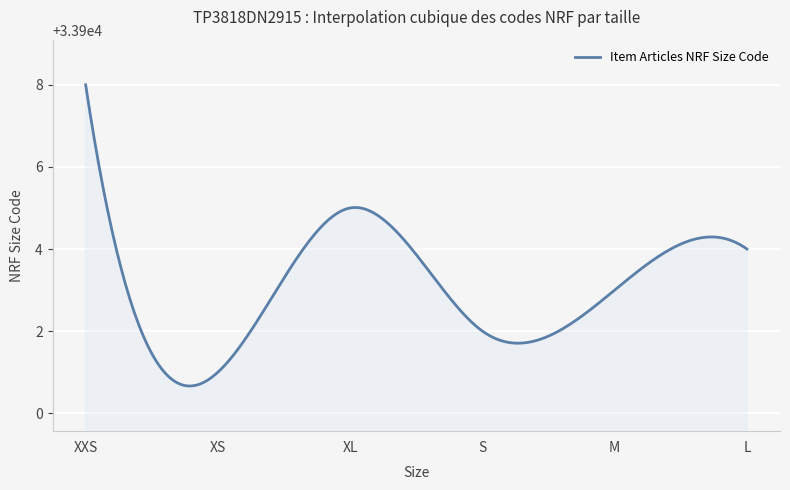

What is the minimum value shown in the chart?

33900.7